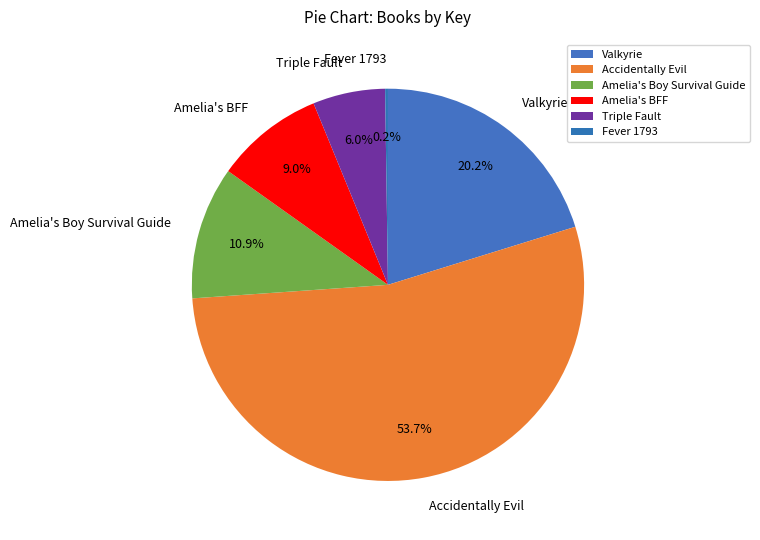

Which category has the biggest portion of the pie?

Accidentally Evil